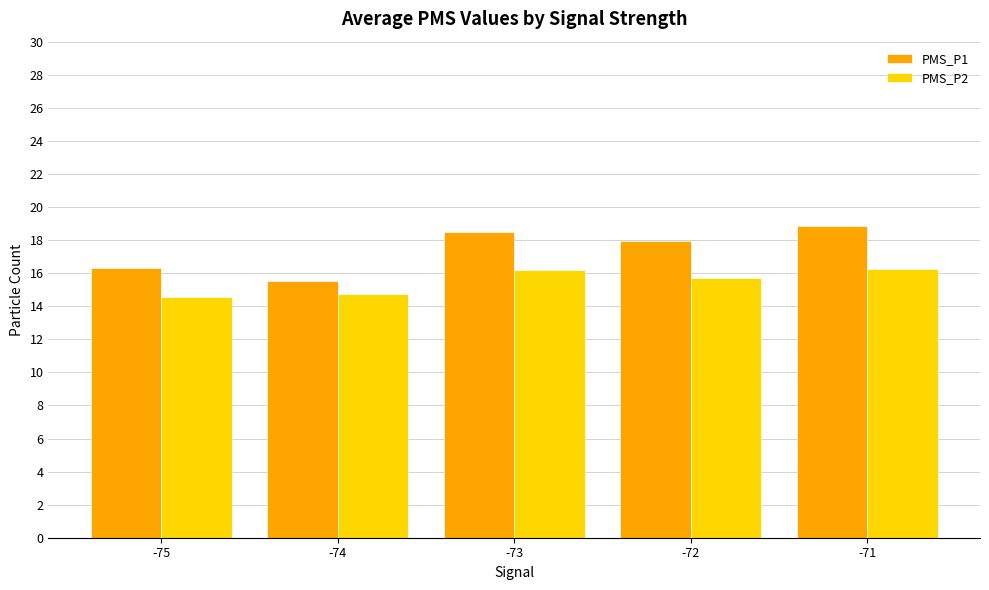

What is the lowest value of the PMS_P2 series?

14.6